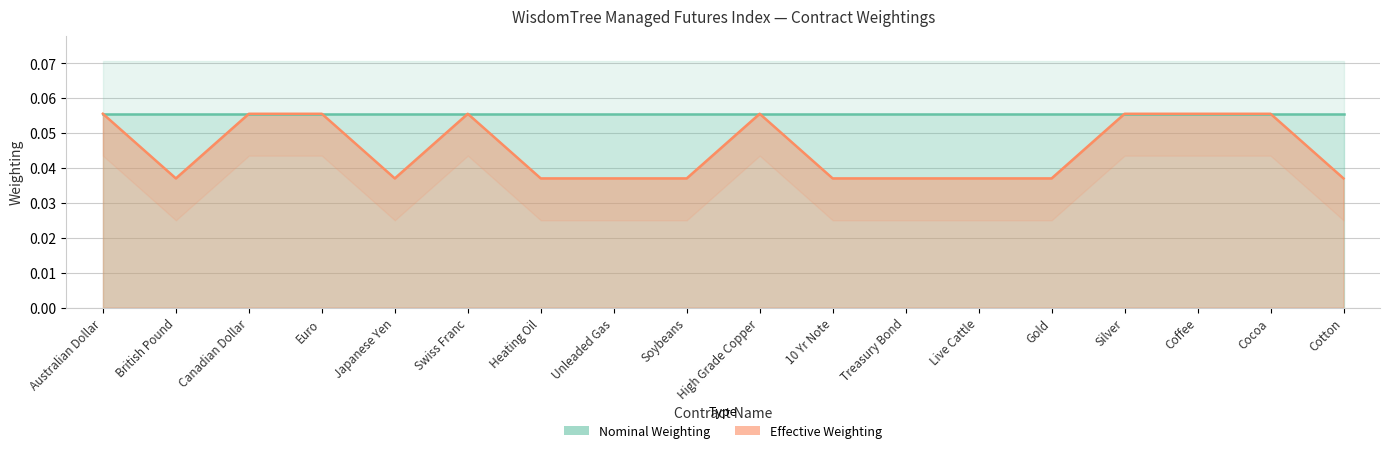

What is the label of the 16th point from the right?

Canadian Dollar